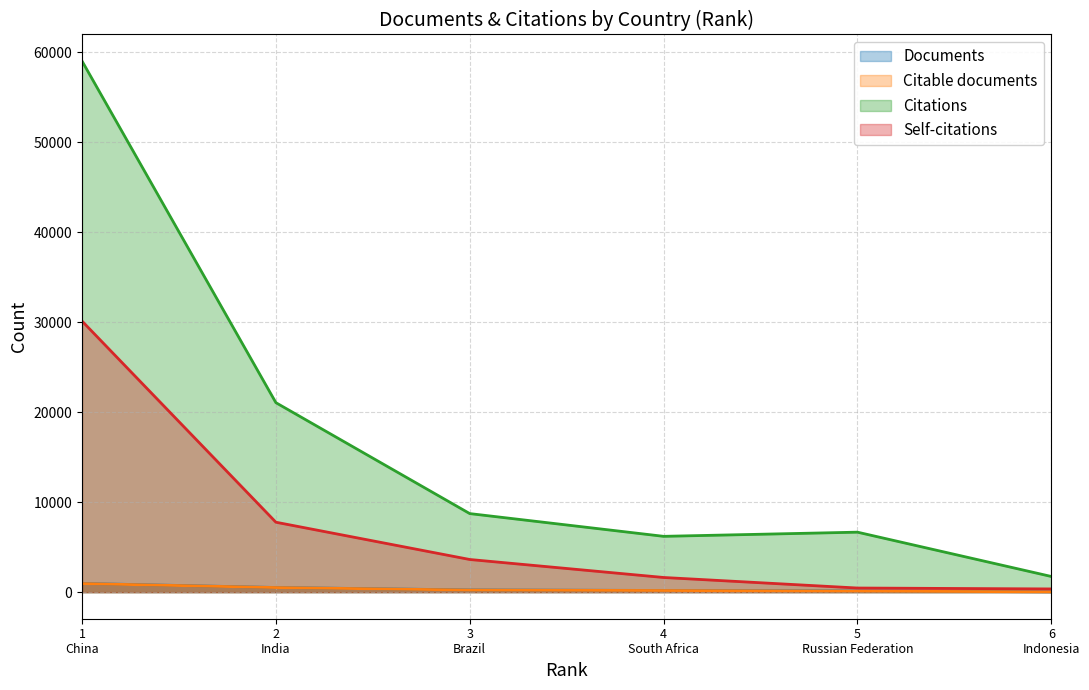

How many series are shown in this chart?

4